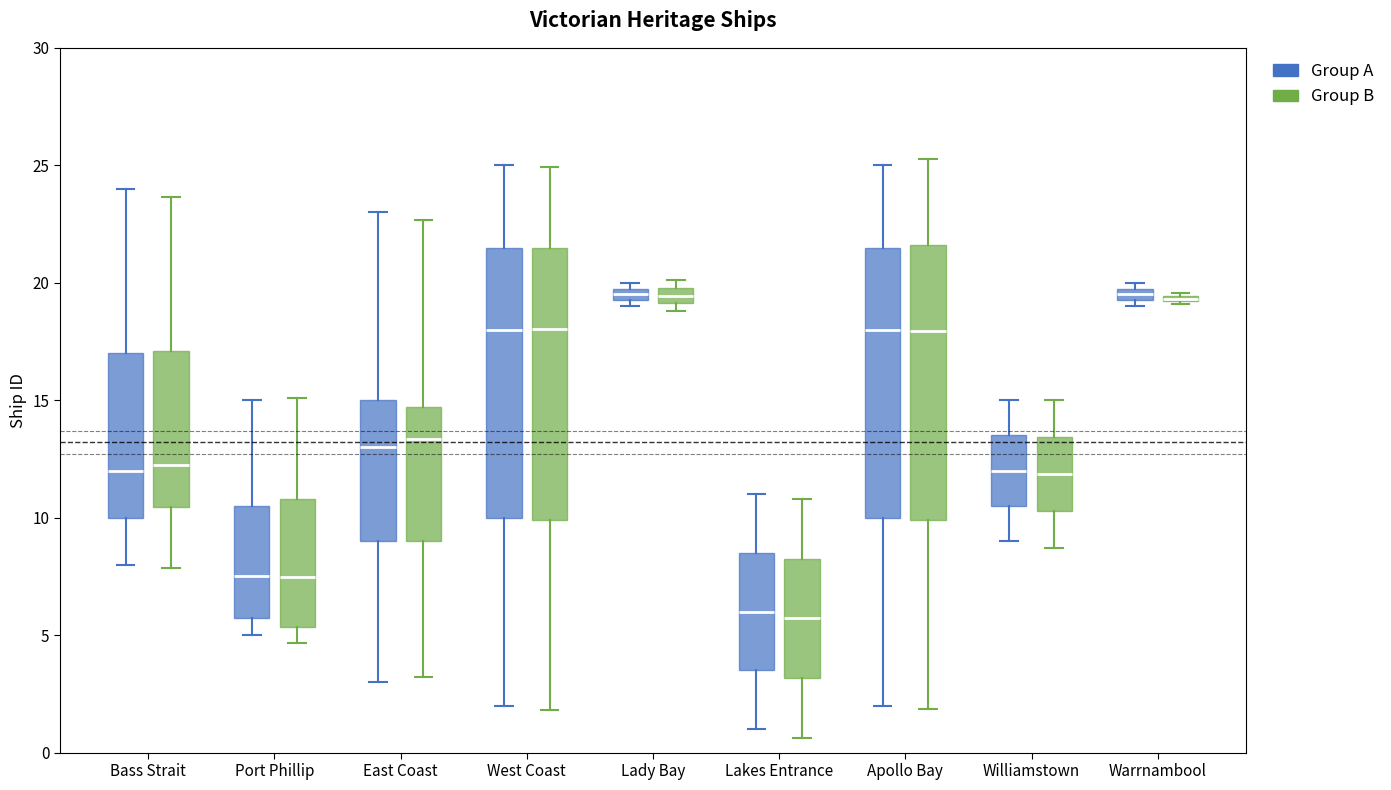

Where does the median line of the box for Williamstown (Group B) sit on the y-axis? The values are not printed on the chart, so give them approximately, as read against the axis.

12.0